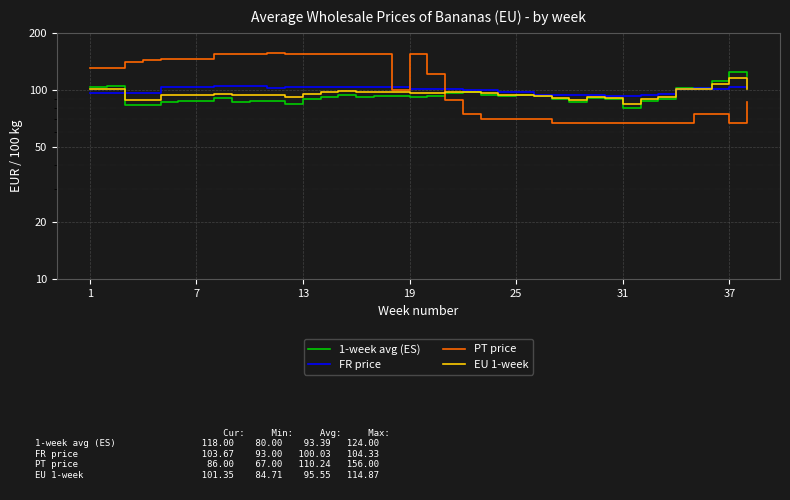

How many intersections are there between FR price and EU 1-week?

3